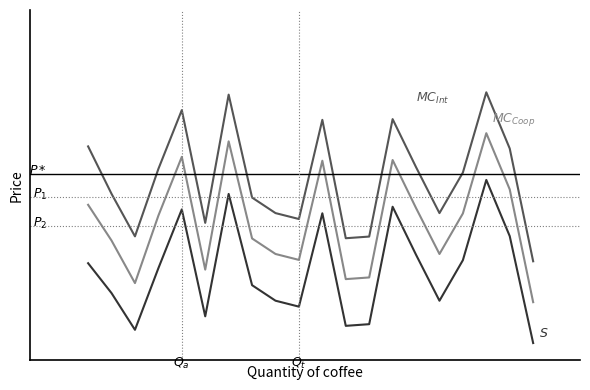

Does the chart display data point markers on the line(s)?

No